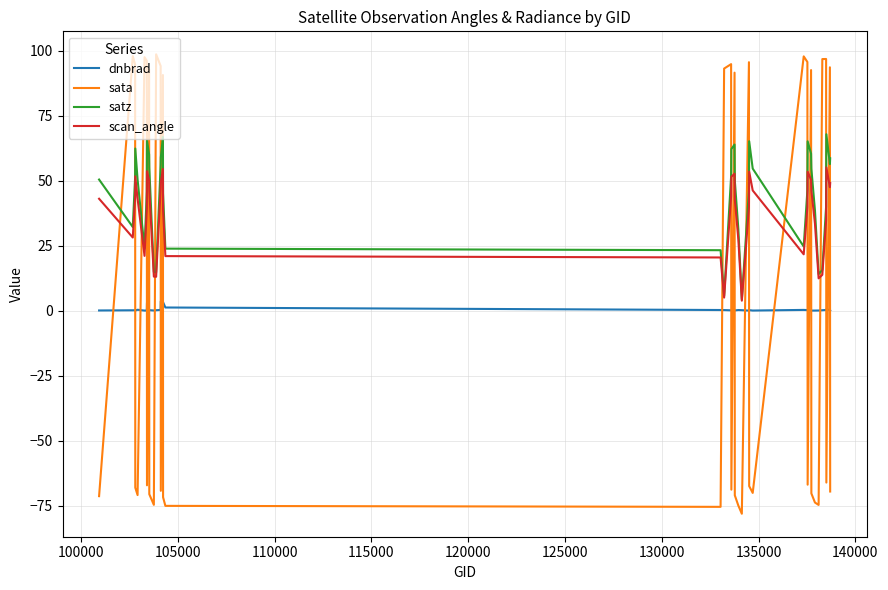

List the series in order of their peak value, lowest first.

dnbrad, scan_angle, satz, sata